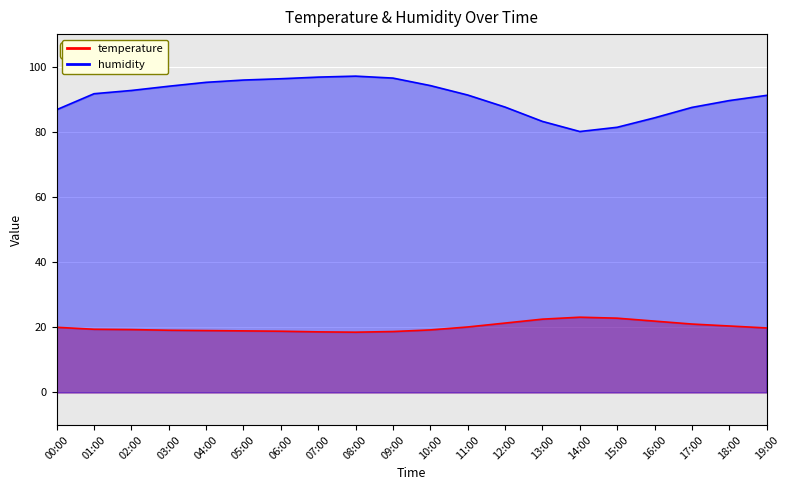

What is the difference between the temperature values at 18:00 and 15:00?

2.4